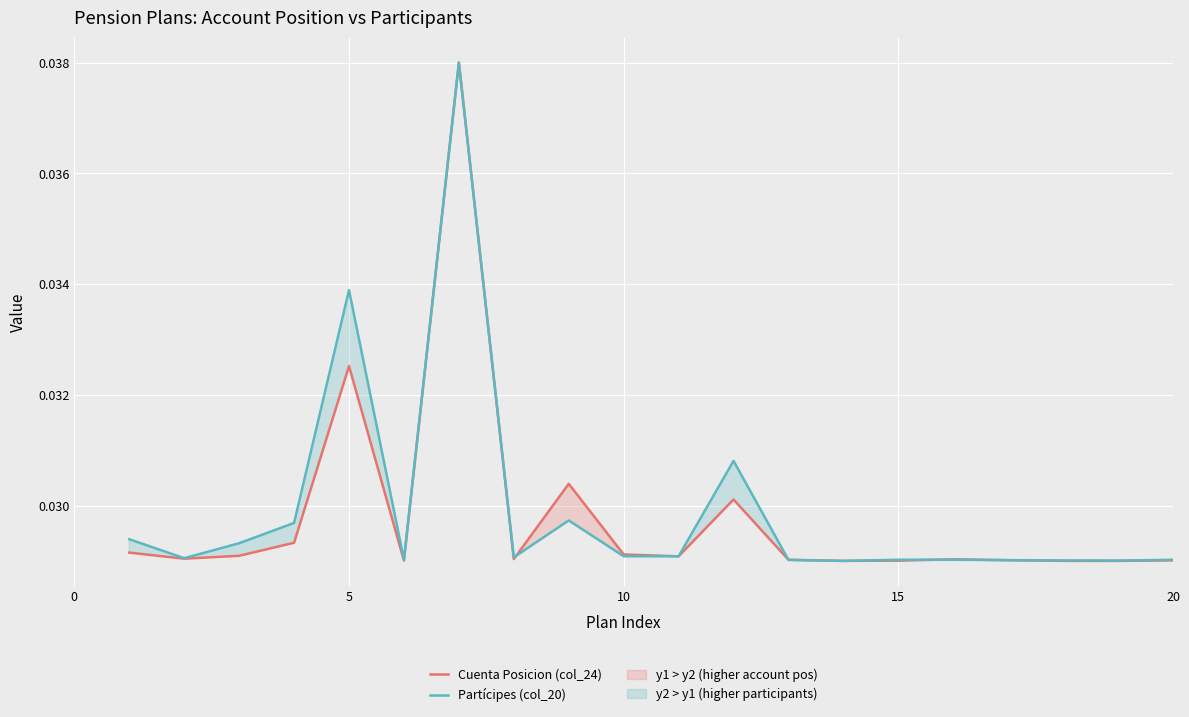

Which series has the largest range (max minus min)?

Cuenta Posicion (col_24)